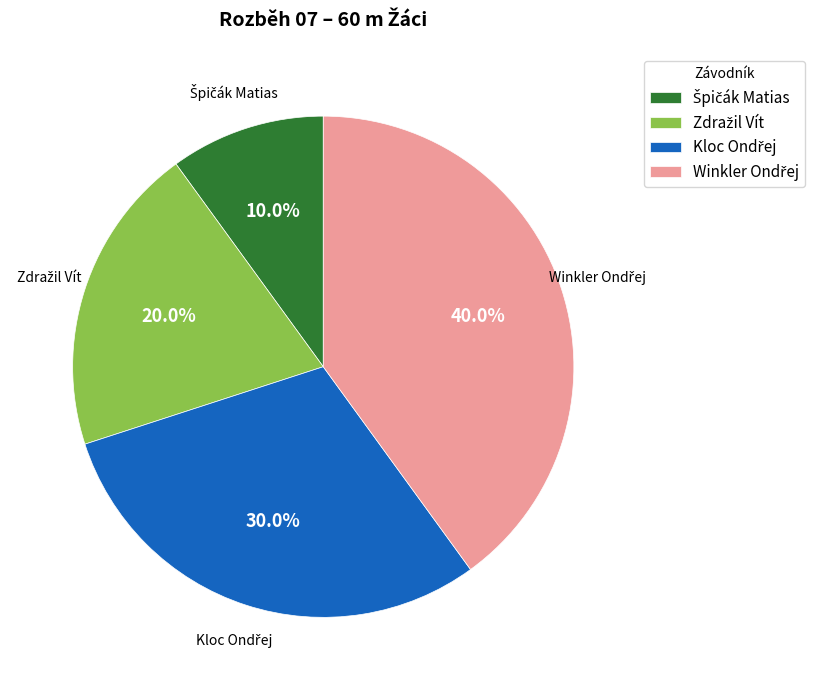

Does any single category account for the majority?

No